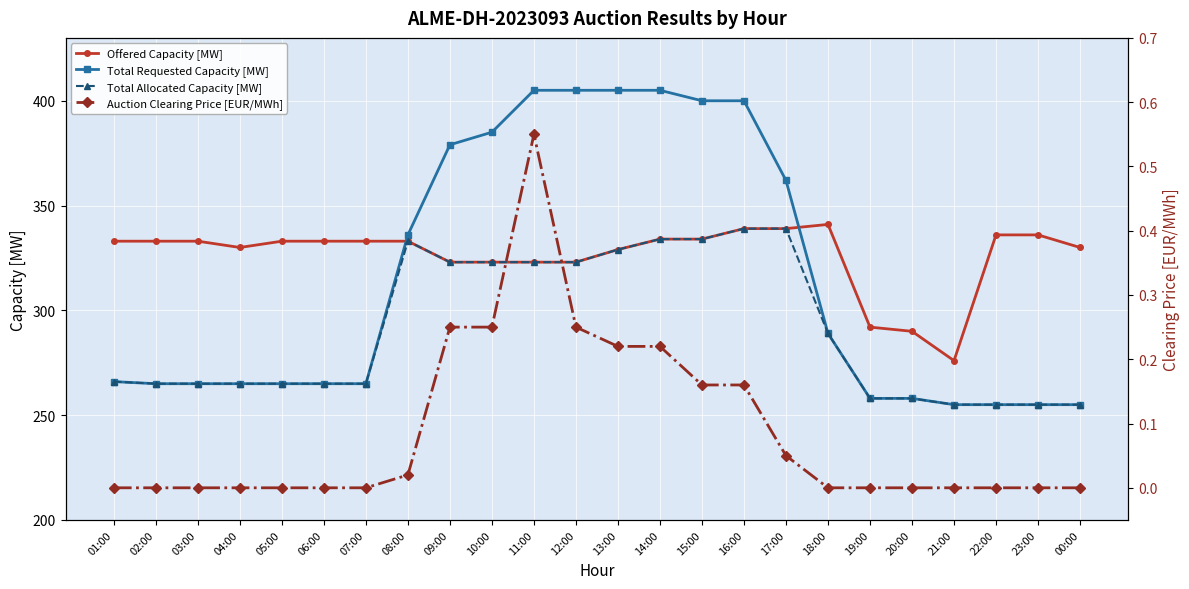

Is the value of Auction Clearing Price [EUR/MWh] at 18:00 greater than the value of Total Requested Capacity [MW] at 00:00?

No